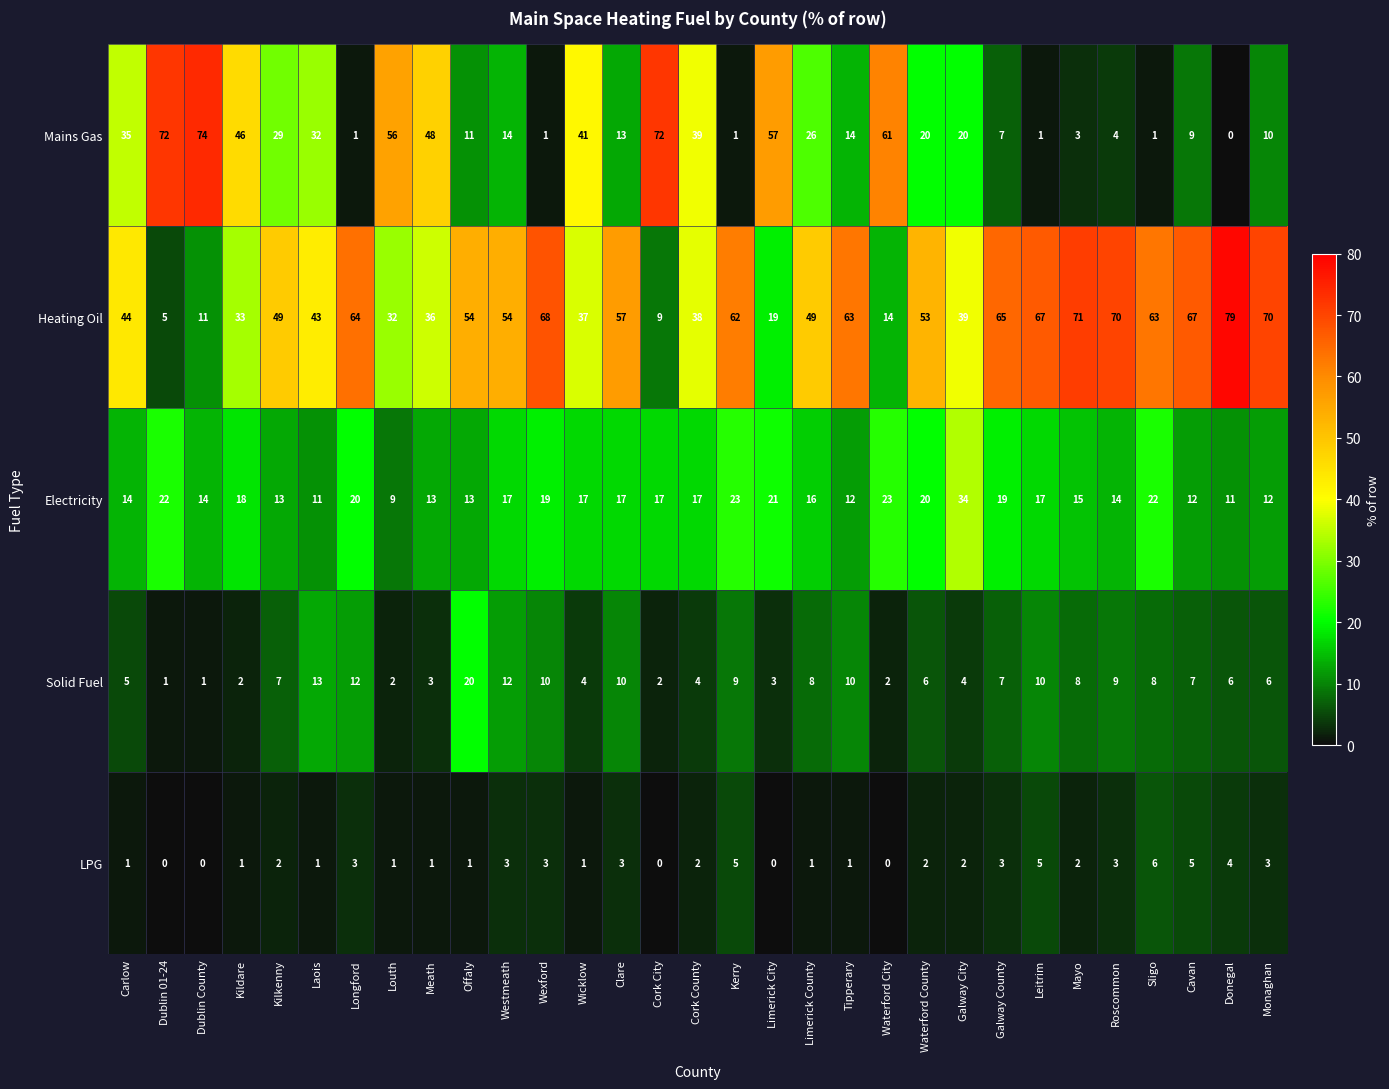

The Heating Oil series shows 34 at Wexford. True or false?

False